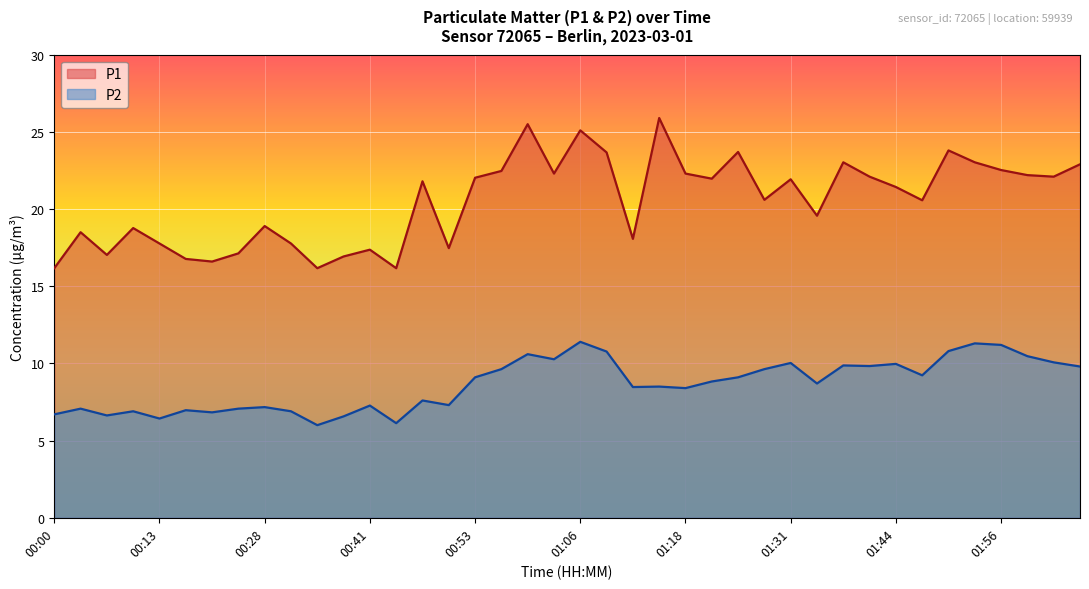

Is it true that P1 equals 22.5 at 00:56?

True